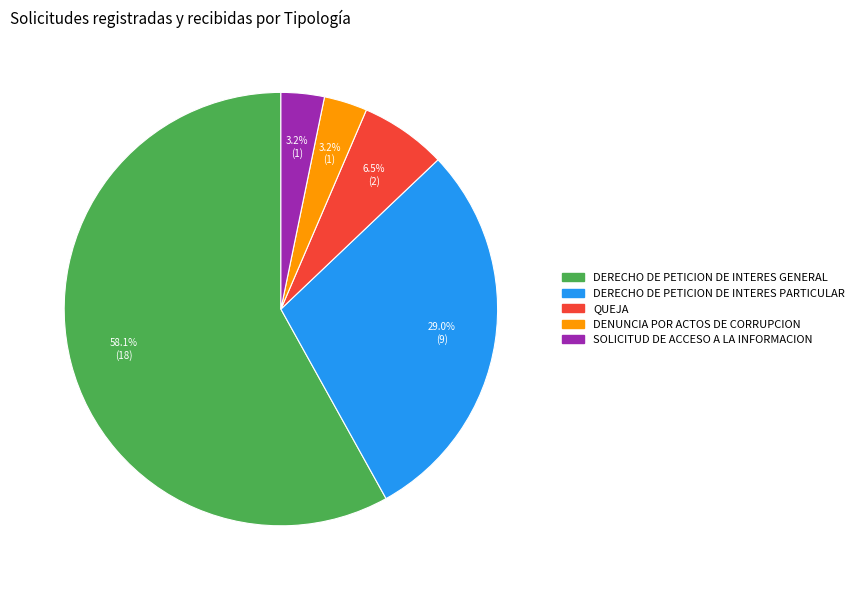

Count the number of slices in the pie.

5